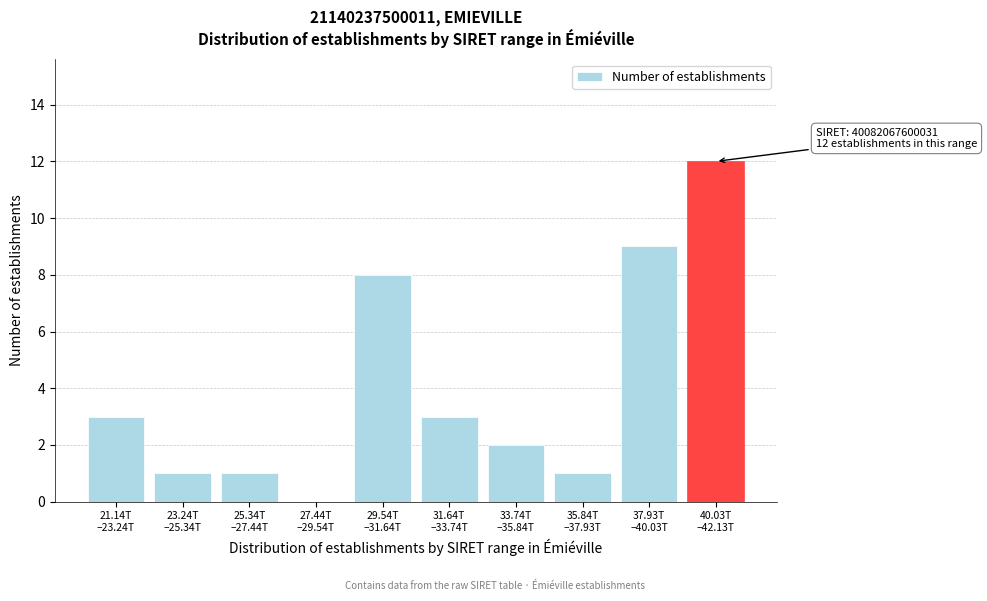

How many positive values are there?

9